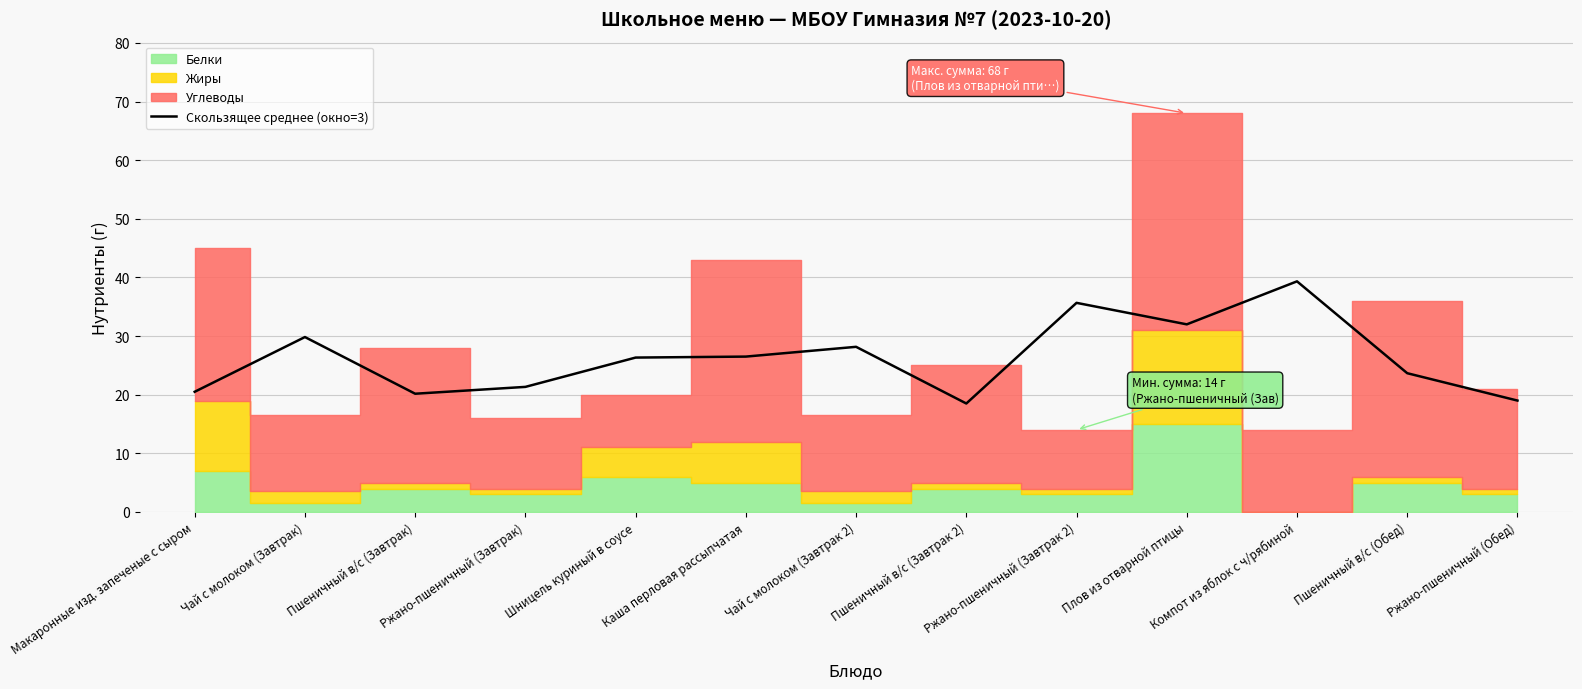

What is the sum of all values?

341.0